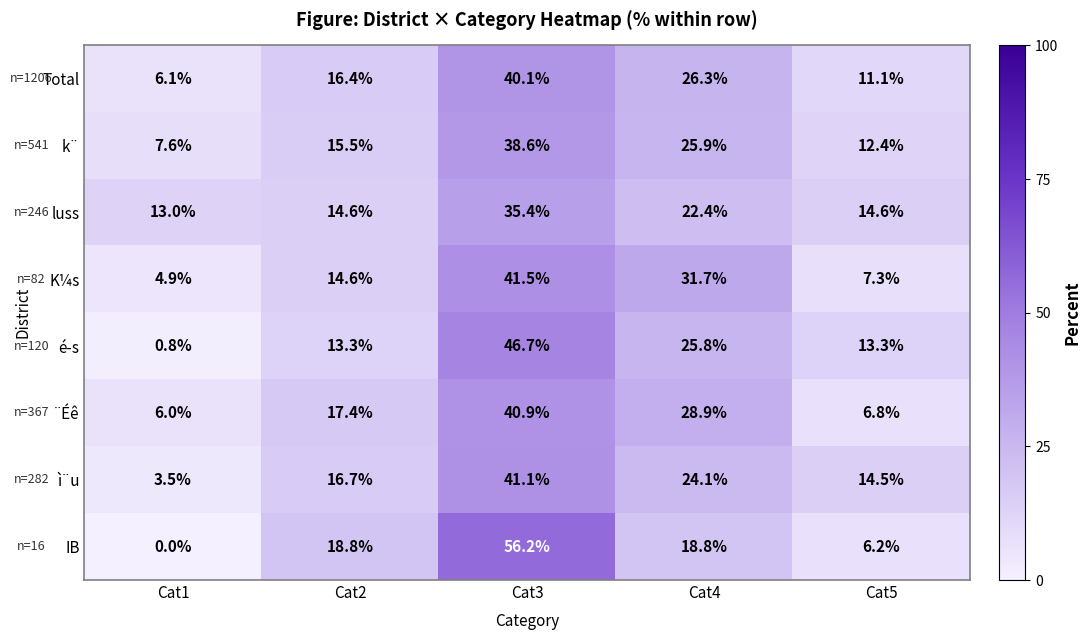

Which category has the highest value in the IB series?

Cat3